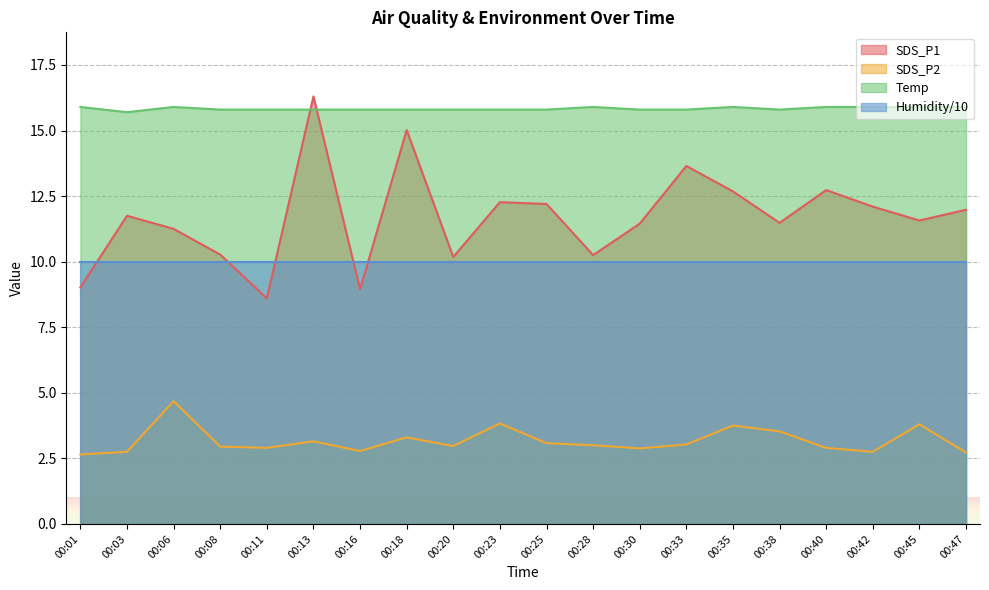

Read the SDS_P1 value at 00:42.

12.1